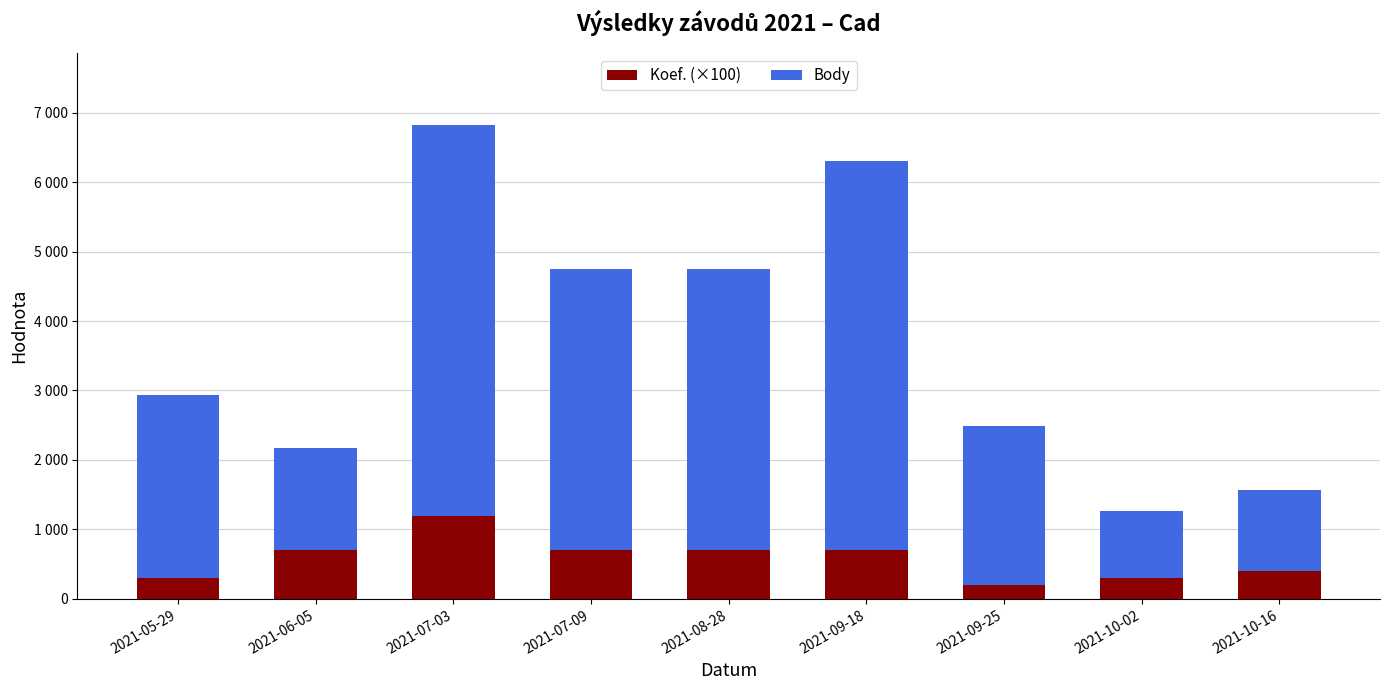

Does the chart contain any negative values?

No